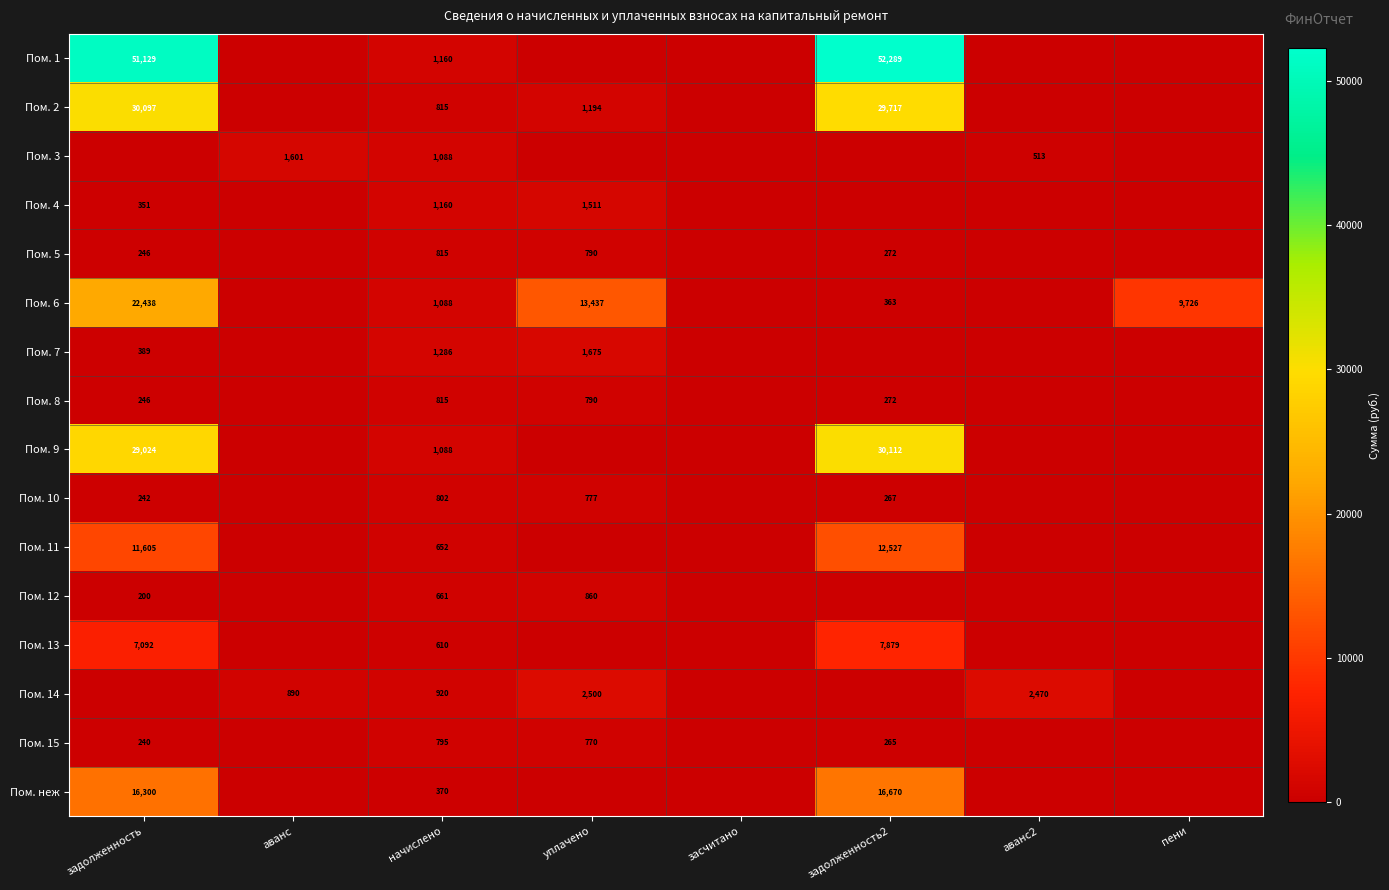

True or false: Пом. 4 has a value of 351 at задолженность.

True